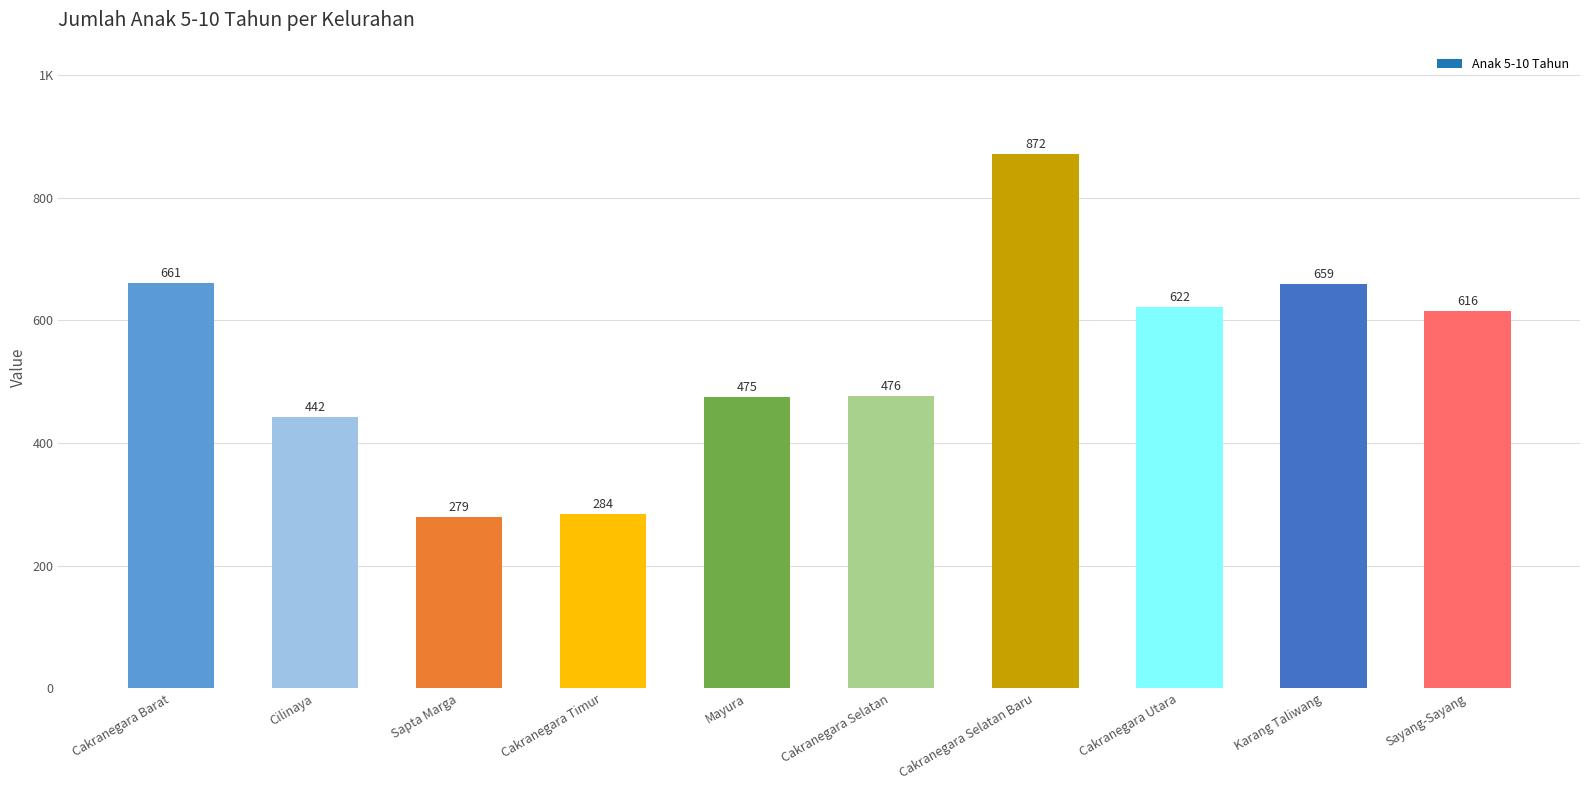

What is the minimum value shown in the chart?

279